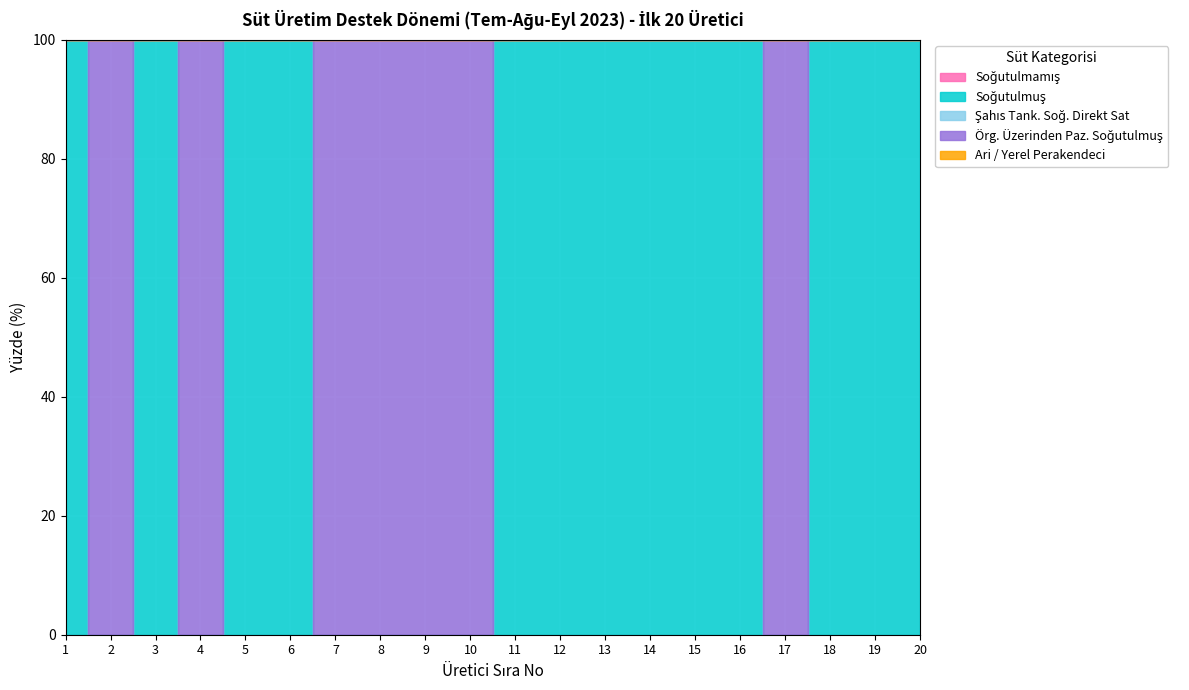

True or false: Şahıs Tank. Soğ. Direkt Sat and Soğutulmuş cross at least once.

False